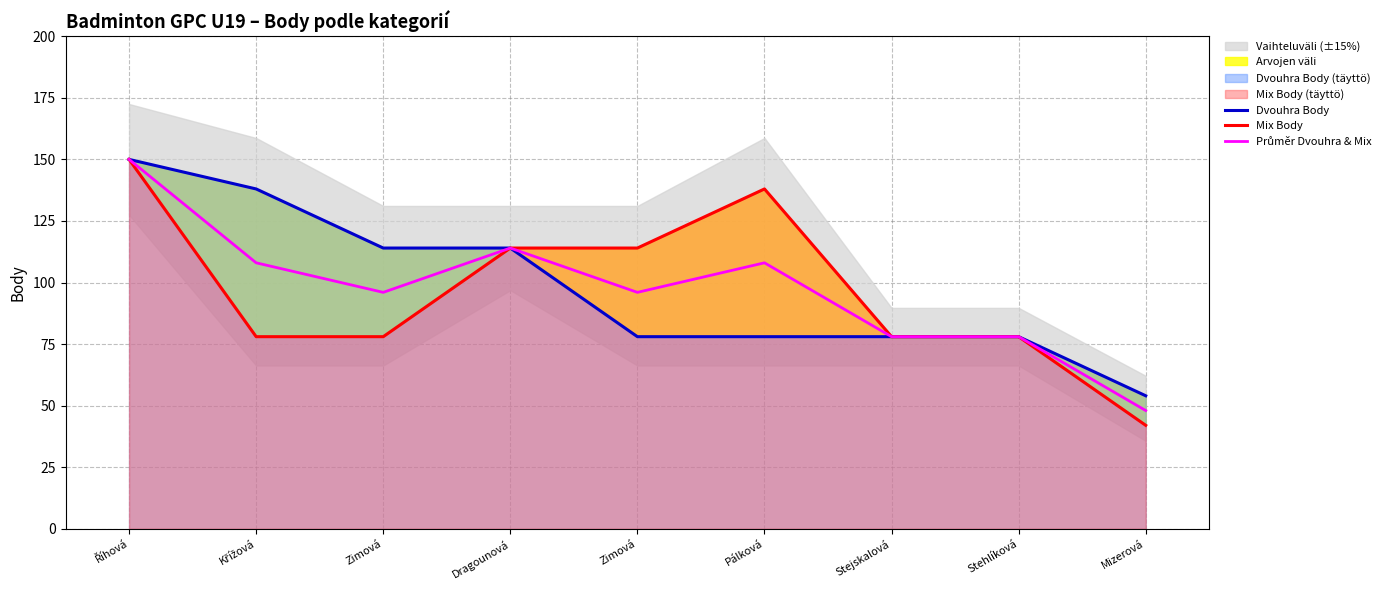

What is the average value of the Dvouhra Body series?

98